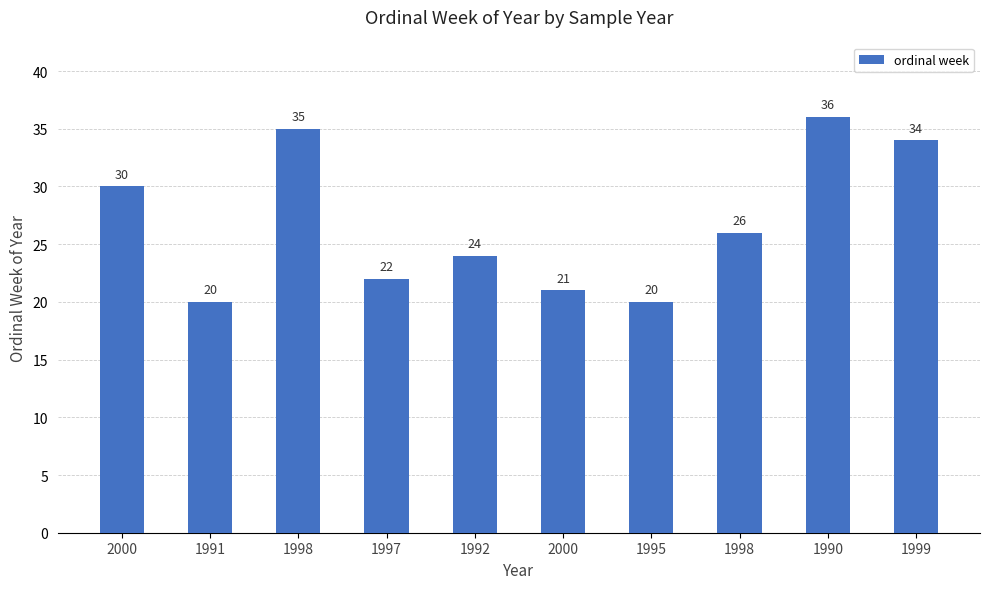

Reading right to left, what are all the values shown in this chart?

1999=34	1990=36	1998=26	1995=20	2000=21	1992=24	1997=22	1998=35	1991=20	2000=30